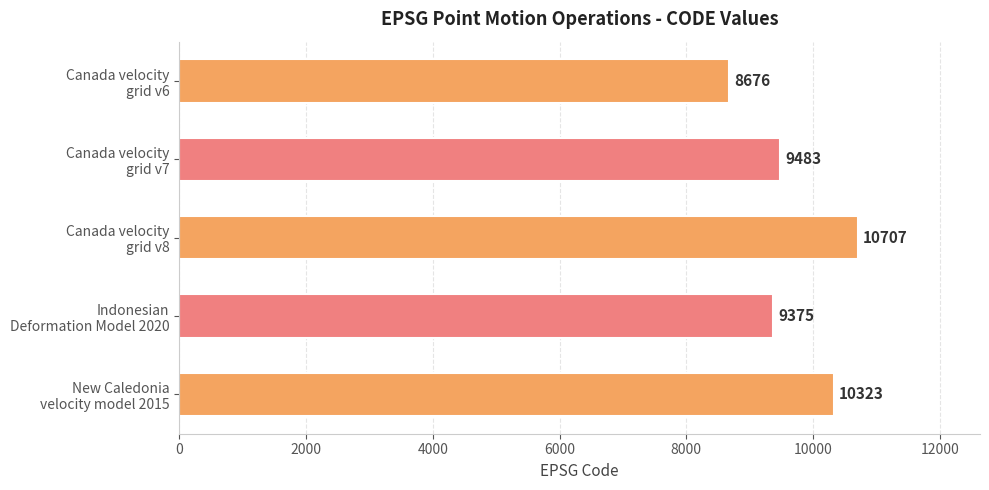

Reading top to bottom, extract all data points from this chart.

8676	9483	10707	9375	10323